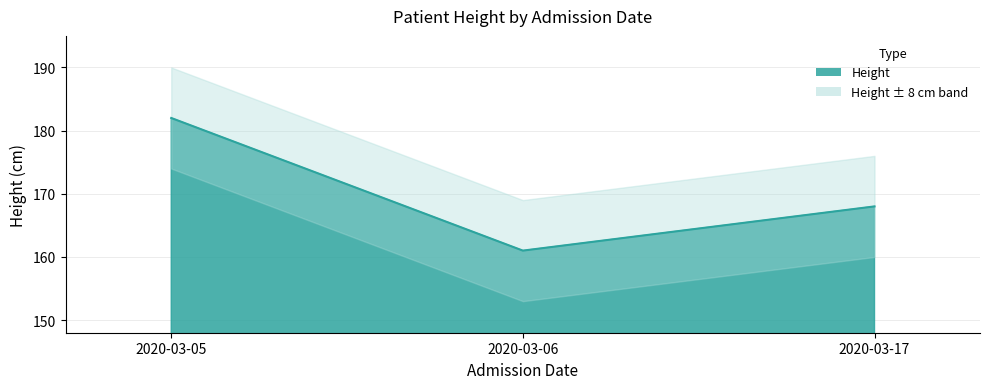

Count the values in the range 161 to 182.

3